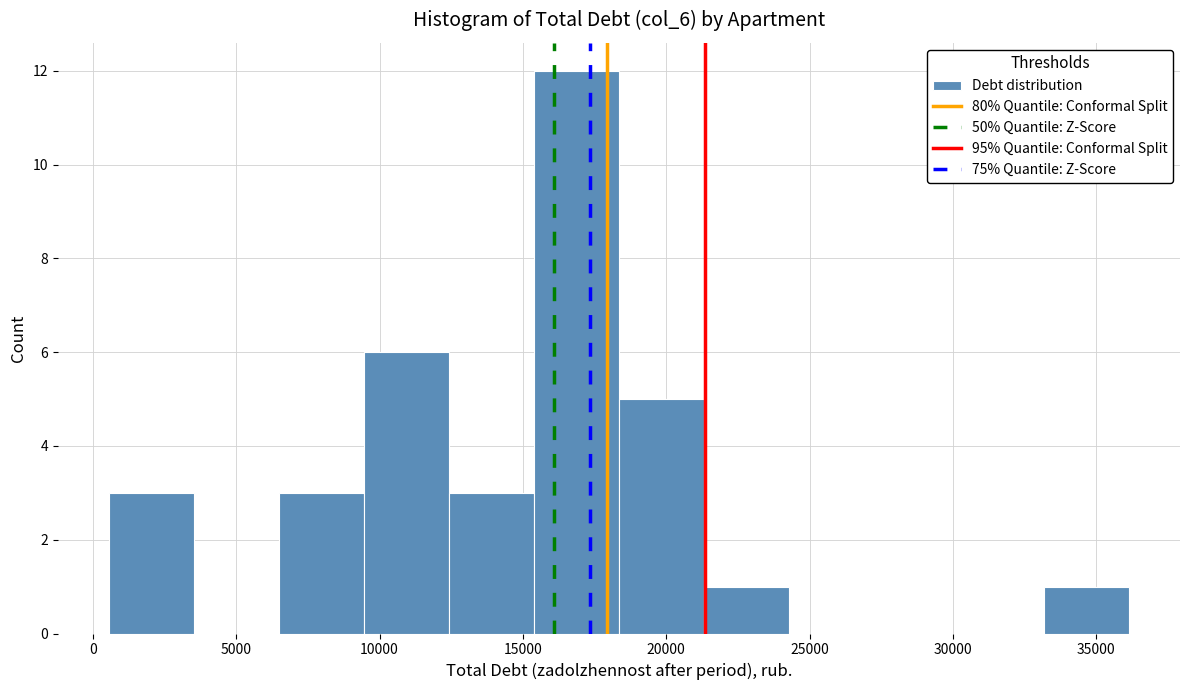

Reading left to right, transcribe this chart: for each bar, give the range it covers on the x-axis and its height. Neither the bar edges nor the heights are printed on the chart, so give them approximately, as read against the axes.

500 to 3500: 3
3500 to 6500: 0
6500 to 9500: 3
9500 to 12500: 6
12500 to 15500: 3
15500 to 18500: 12
18500 to 21500: 5
21500 to 24500: 1
24500 to 27000: 0
27000 to 30000: 0
30000 to 33000: 0
33000 to 36000: 1